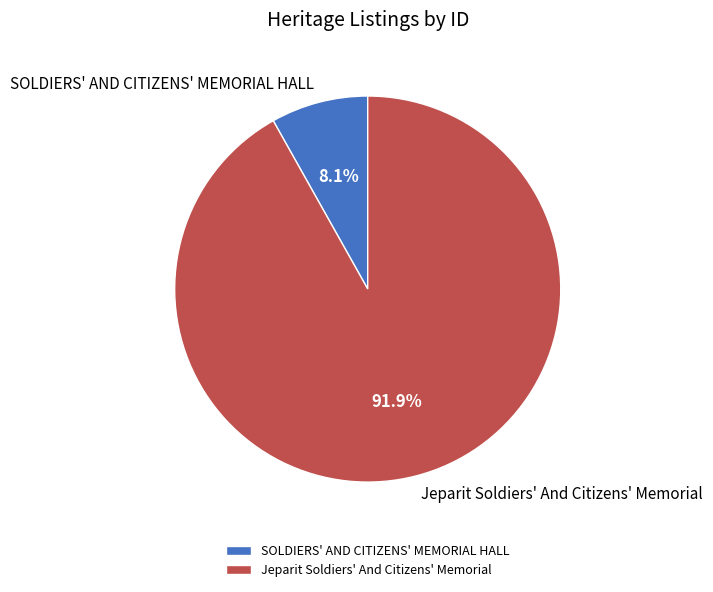

How many segments does this pie chart have?

2